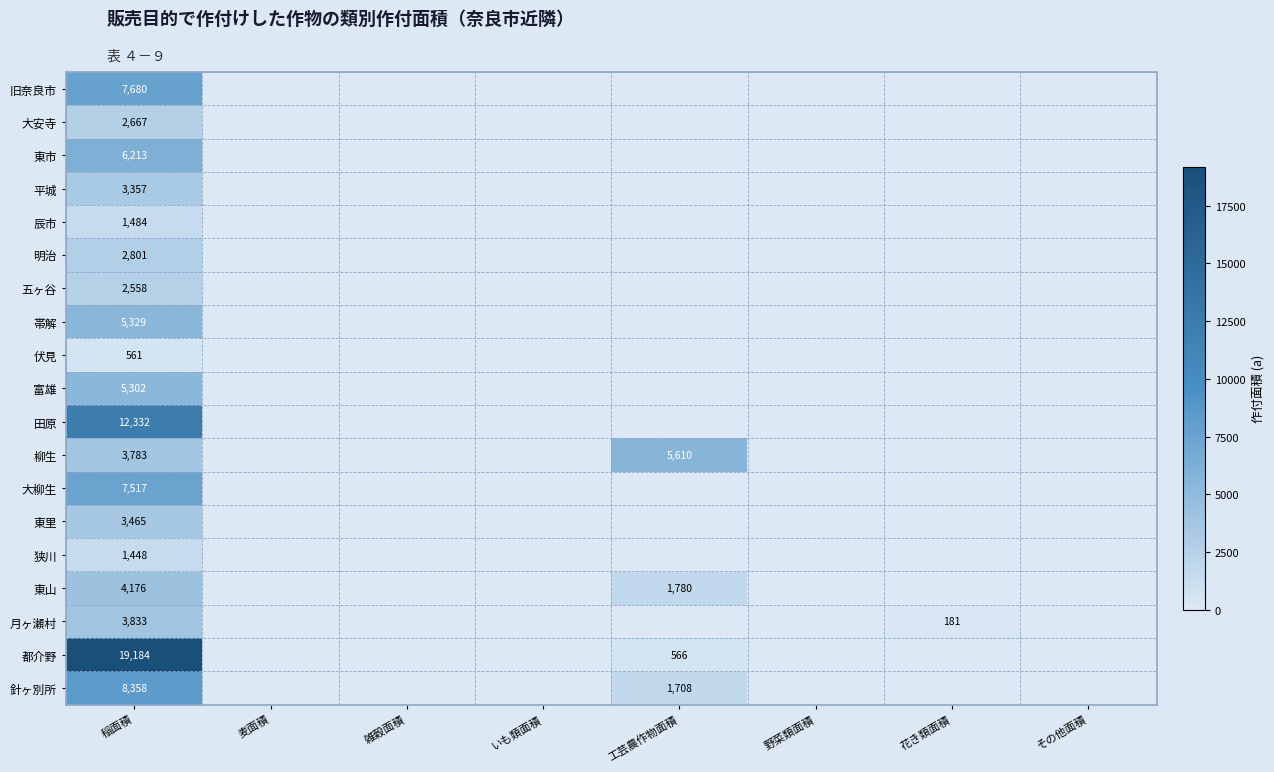

True or false: 旧奈良市 has a value of 10413 at 稲面積.

False